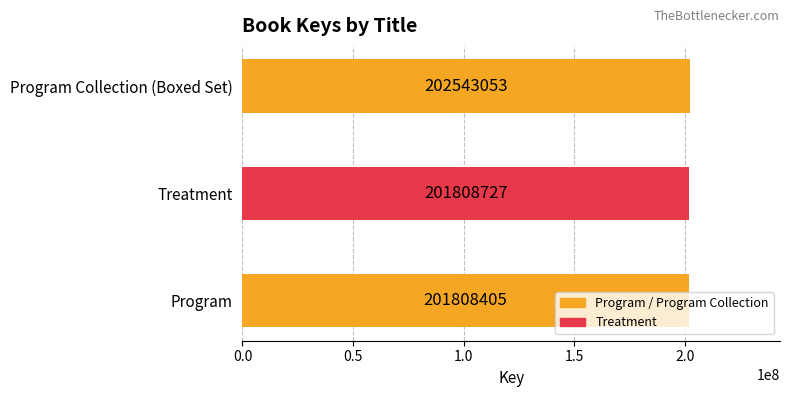

What is the change in value from Treatment to Program Collection (Boxed Set)?

+734326